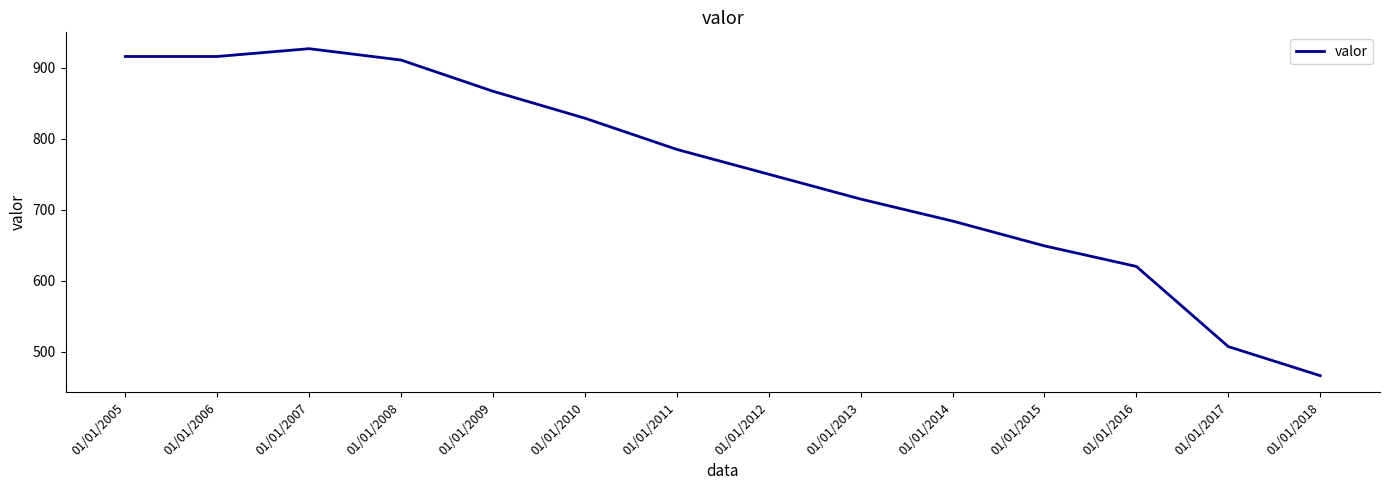

Where is the first local maximum?

01/01/2007